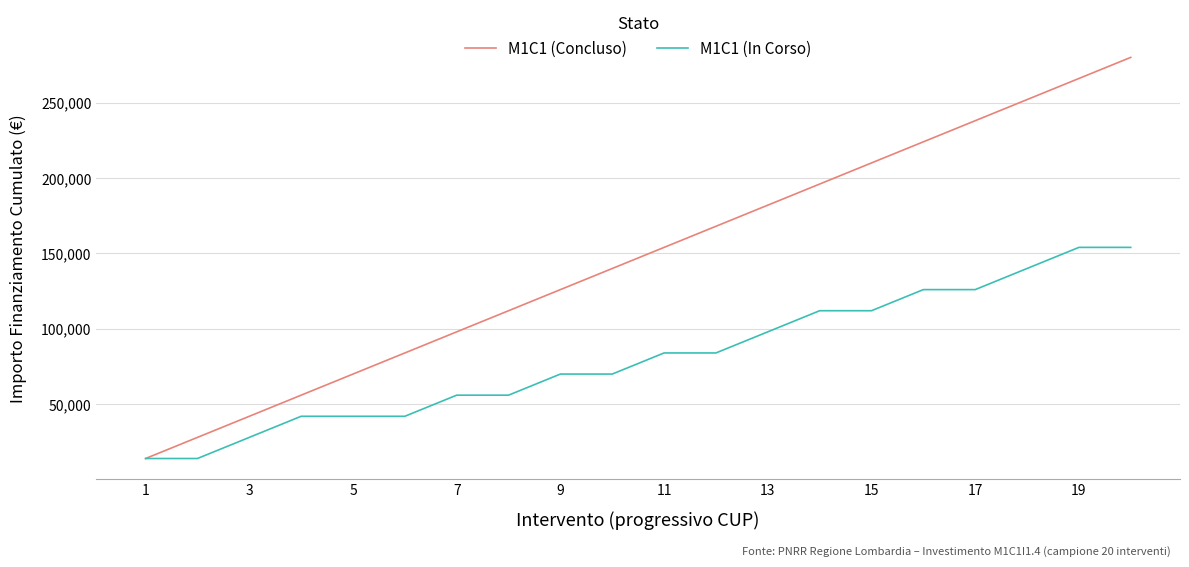

List the series in order of their overall mean, highest first.

M1C1 (Concluso), M1C1 (In Corso)